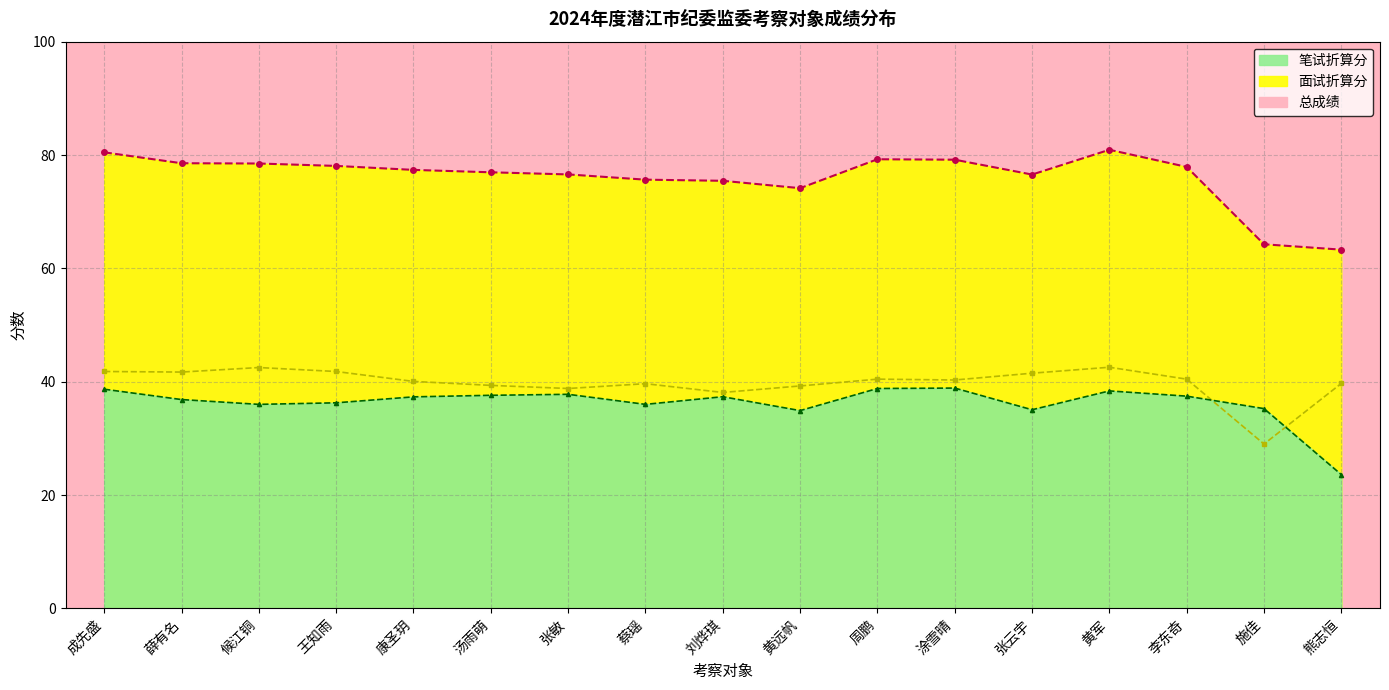

True or false: 总成绩 and 面试折算分 cross at least once.

False